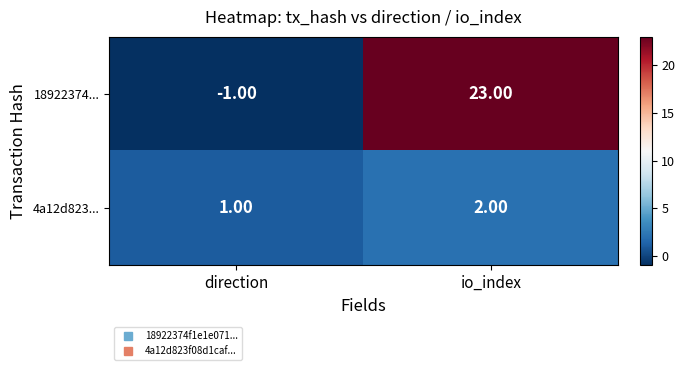

At which category is the sum across all series the highest?

io_index